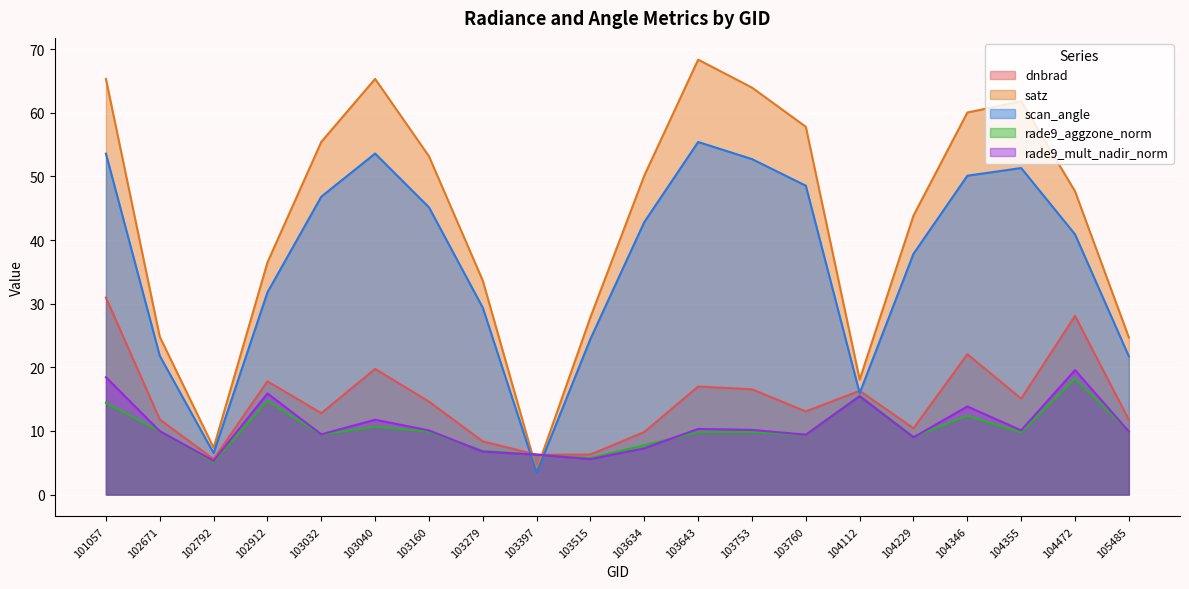

How many times do rade9_mult_nadir_norm and rade9_aggzone_norm cross each other?

7